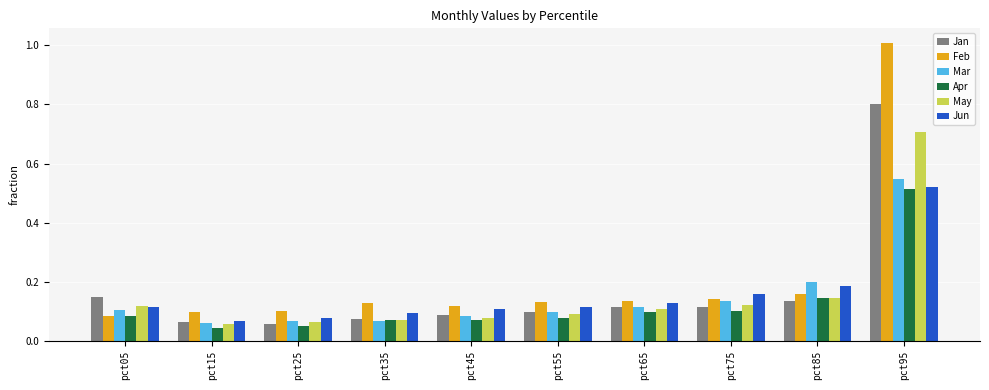

Which series has the largest total across all categories?

Feb